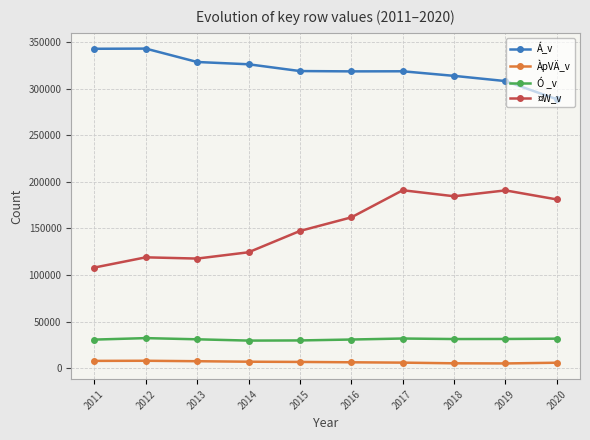

Count the number of data series in this chart.

4